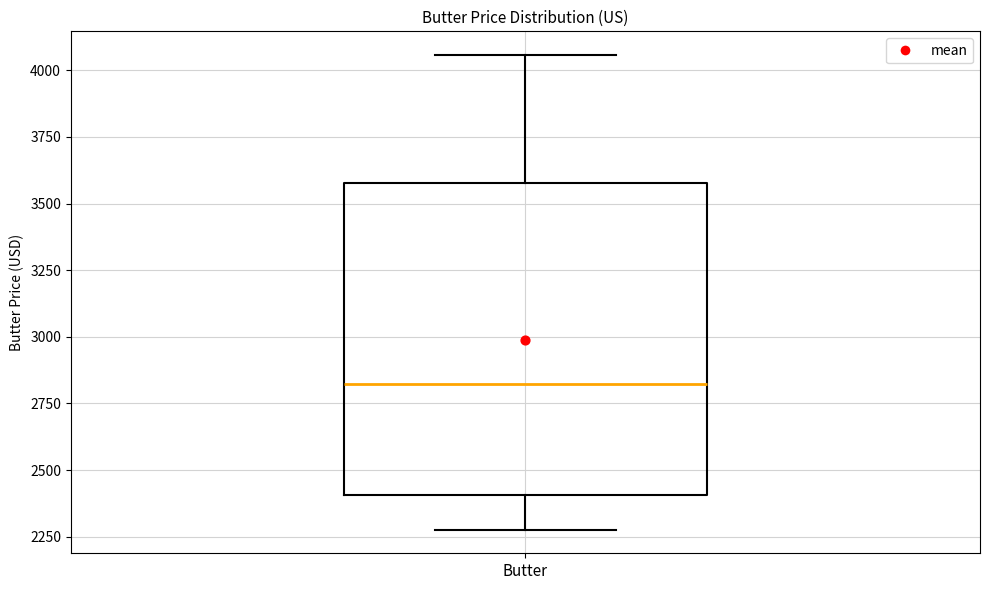

Read this box plot against the y-axis: the position of the median line, the range covered by the box, and the ends of both whiskers. The values are not printed on the chart, so give them approximately, as read against the axis.

median 2800, box 2400 to 3600, whiskers 2300 to 4050